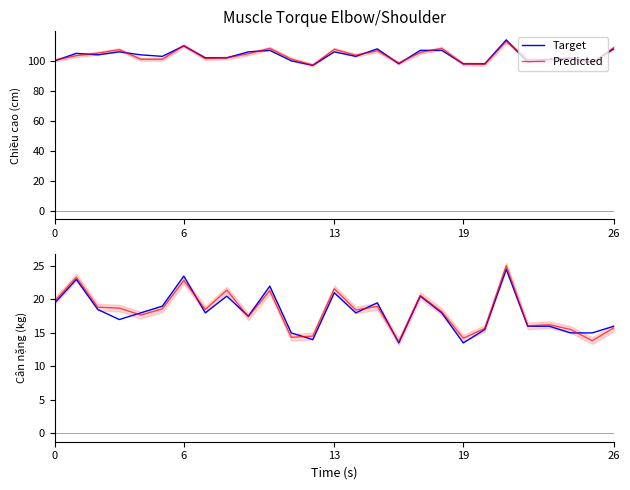

How many times do Target and Predicted cross each other?

7